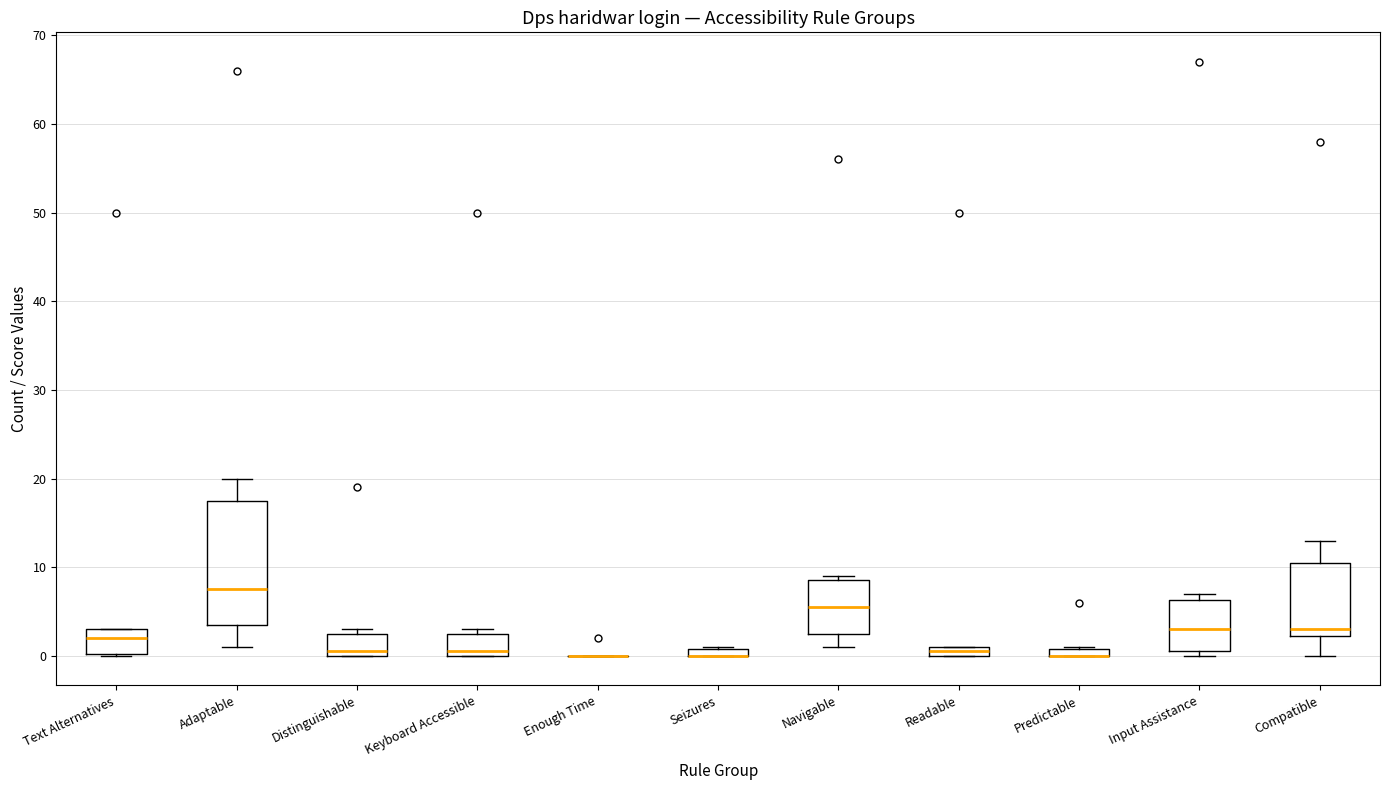

Where is the upper edge of the box for Navigable on the y-axis? The values are not printed on the chart, so give them approximately, as read against the axis.

9